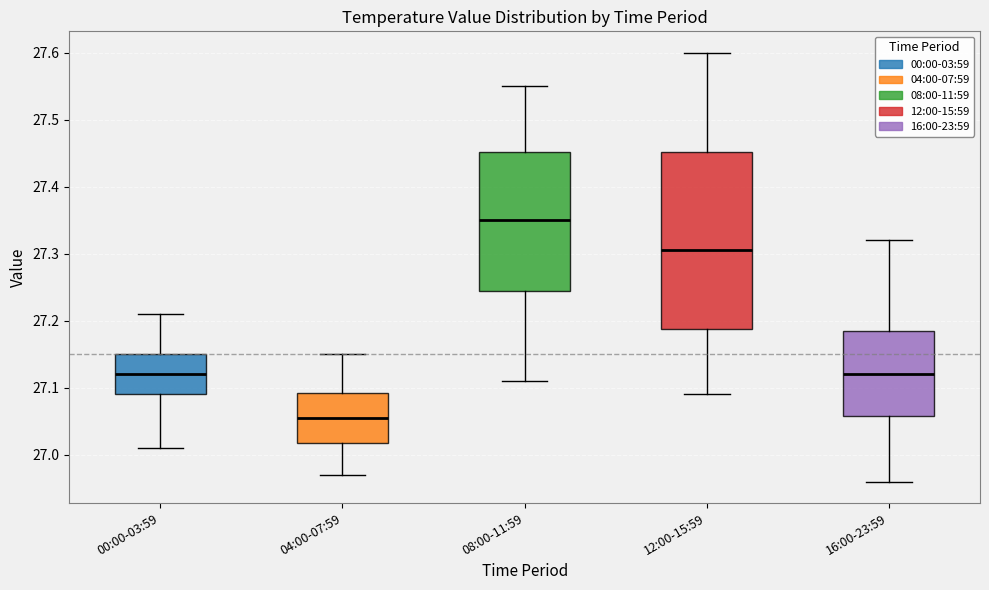

Where is the lower edge of the box for 00:00-03:59 on the y-axis? The values are not printed on the chart, so give them approximately, as read against the axis.

27.09